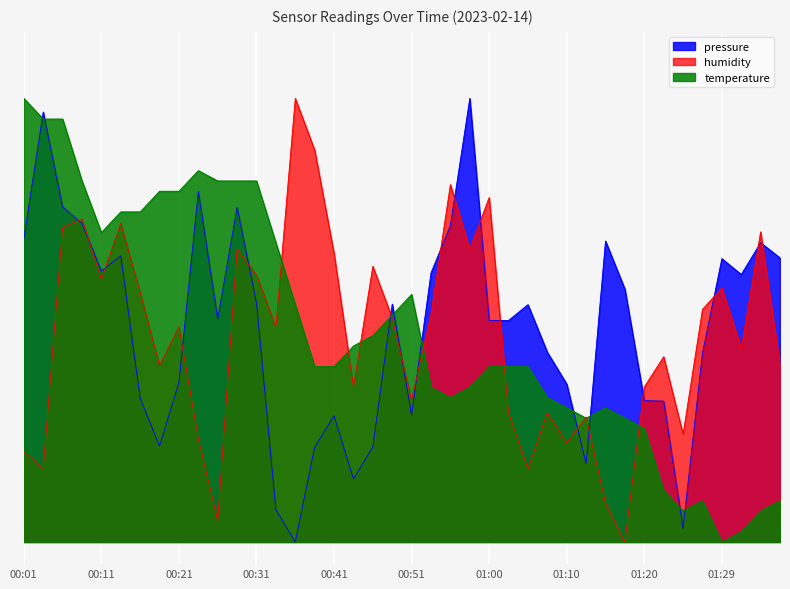

After their last crossing, which series has the higher values: pressure or temperature?

pressure